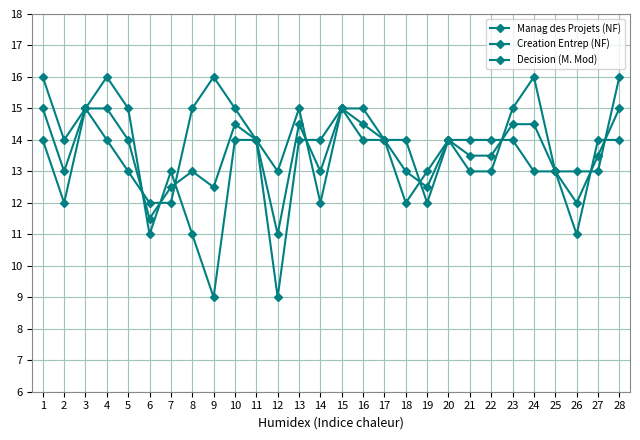

List the labels in order of Creation Entrep (NF) value, smallest first.

9, 12, 6, 8, 26, 2, 19, 7, 24, 25, 1, 10, 11, 13, 14, 17, 18, 20, 21, 22, 23, 27, 28, 3, 5, 15, 16, 4